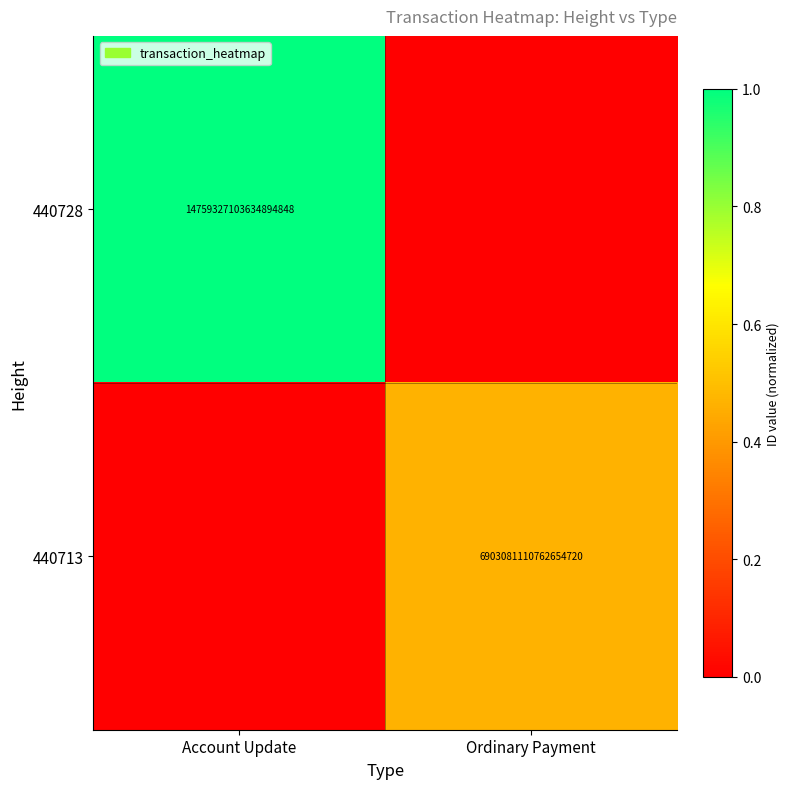

At how many categories does at least one series exceed 0?

2